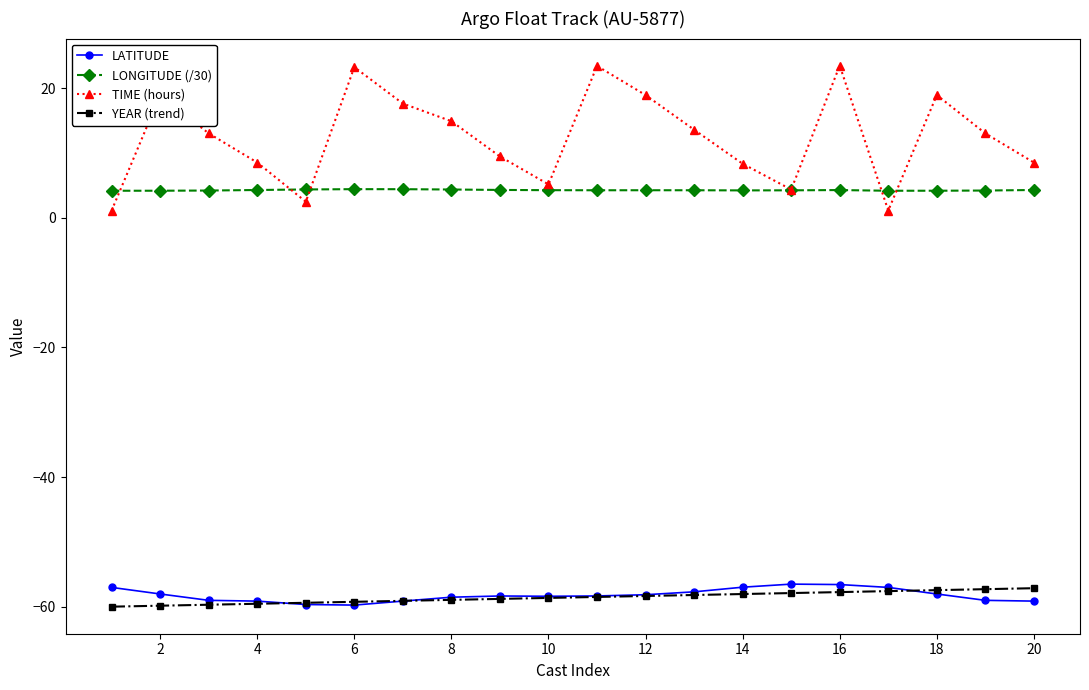

What is the minimum value shown in the chart?

-60.0